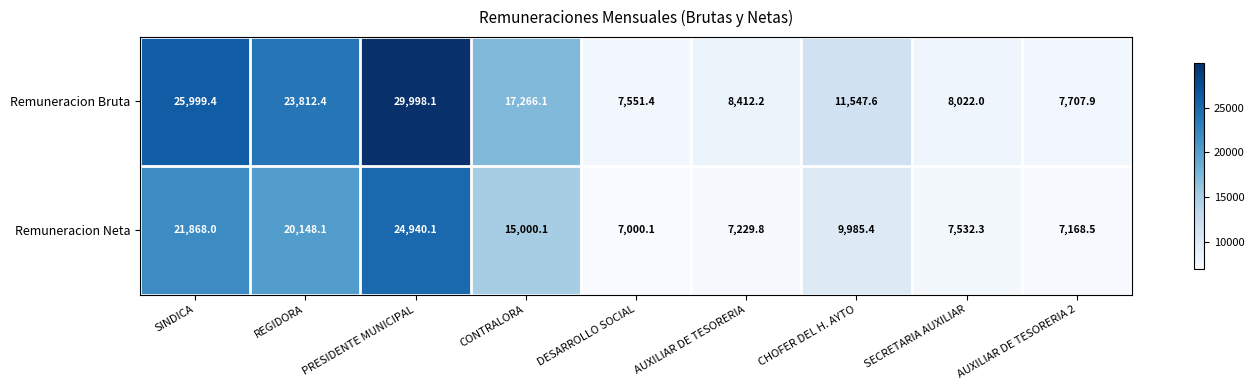

Rank the series by their maximum value, from highest to lowest.

Remuneracion Bruta, Remuneracion Neta